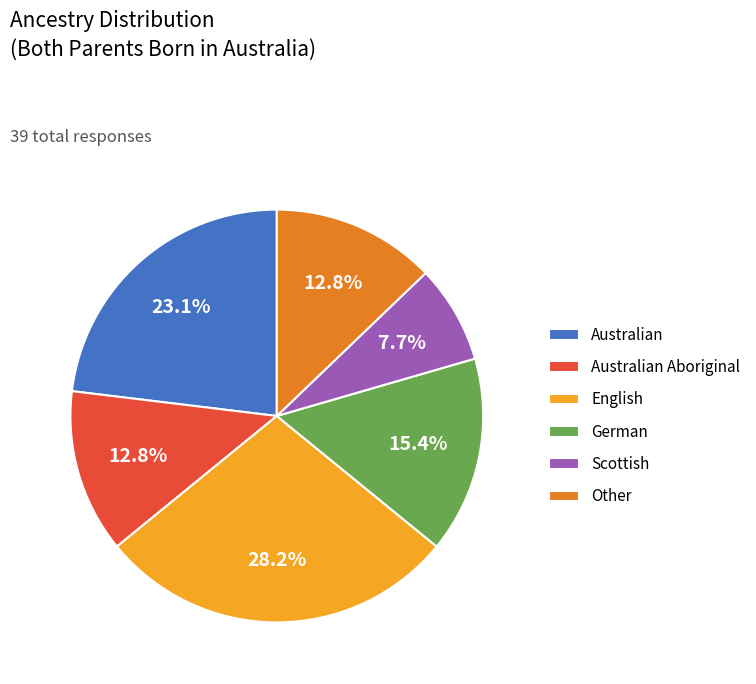

How many slices are in this pie chart?

6